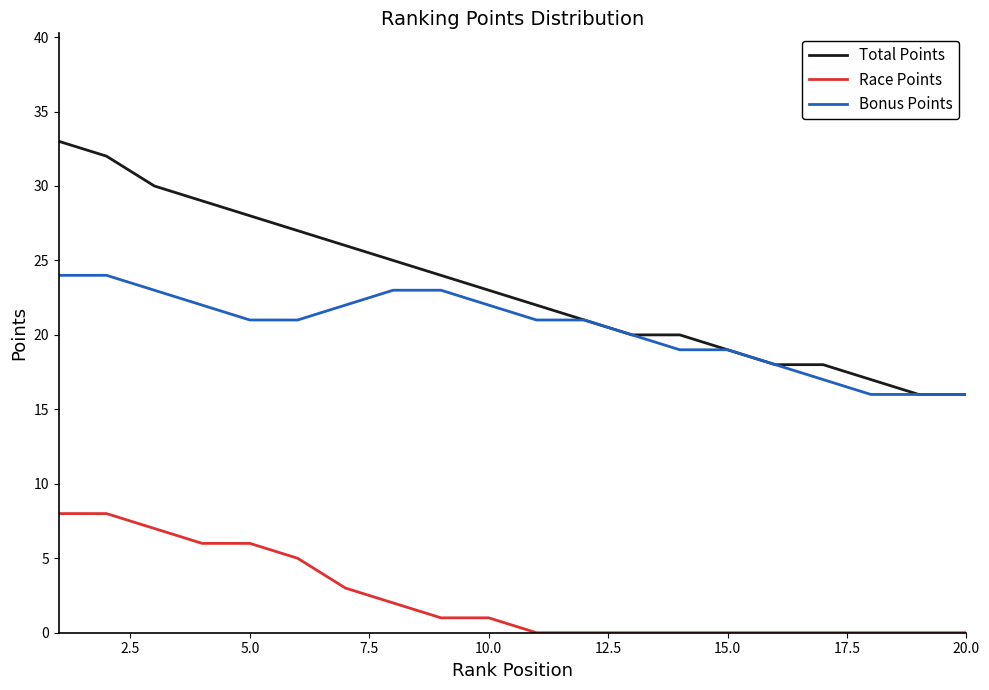

Which series has the largest range (max minus min)?

Total Points